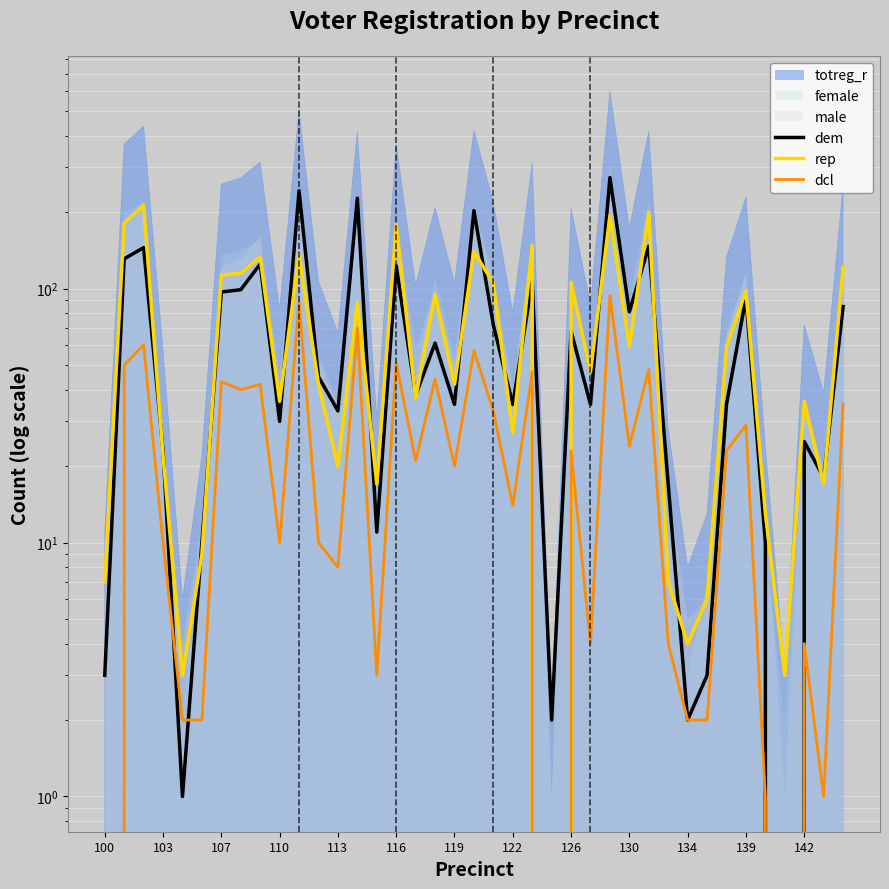

Count the number of categories in the chart.

39